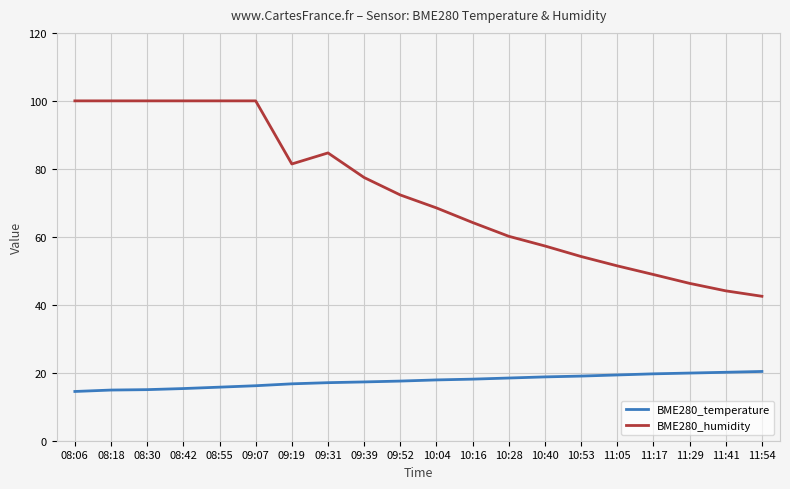

What is the difference between the highest and lowest values at 10:28?

41.7